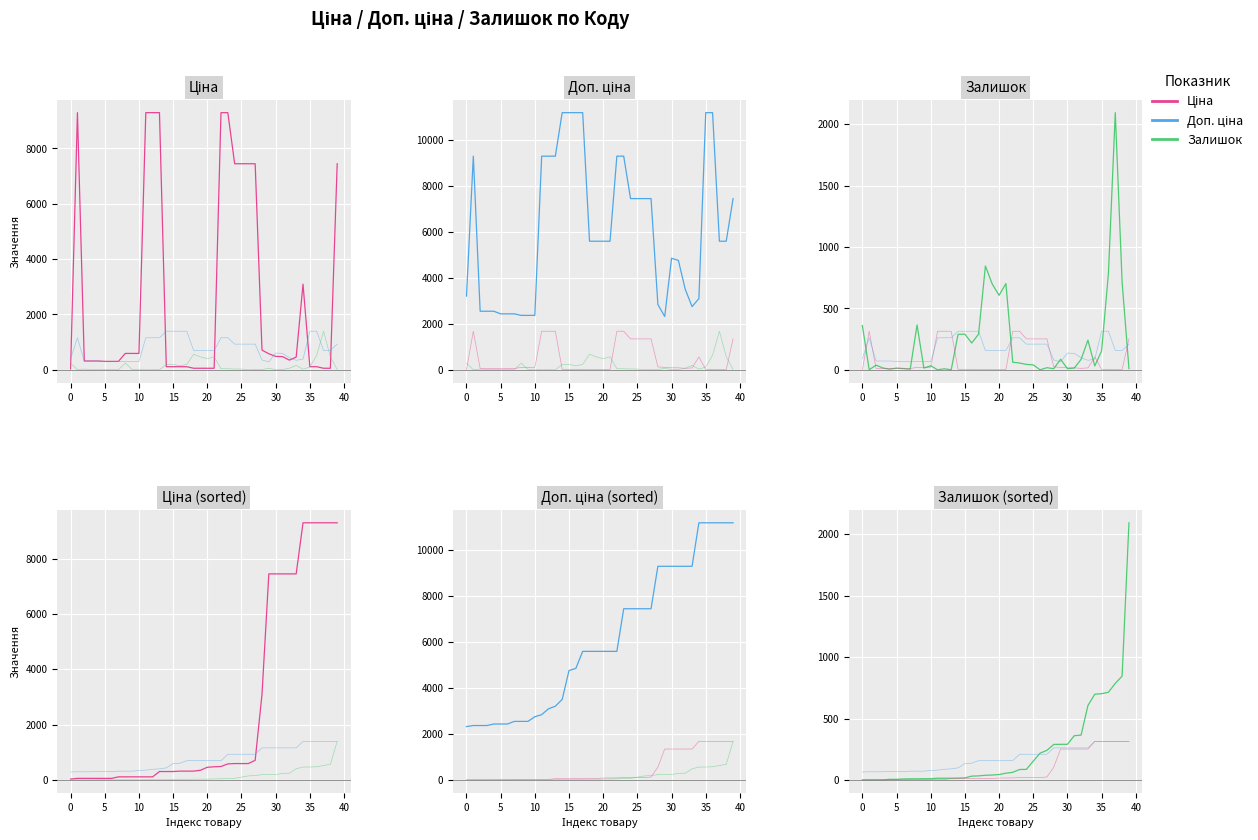

How many values in the Залишок series are below 44?

20